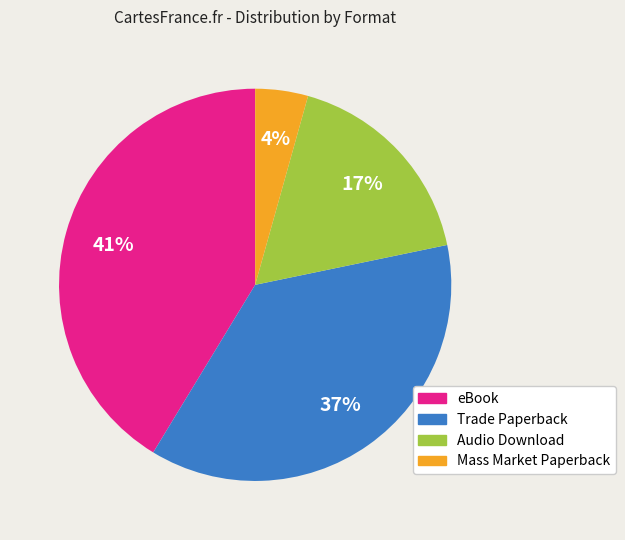

Does Audio Download account for over 50% of the chart?

No